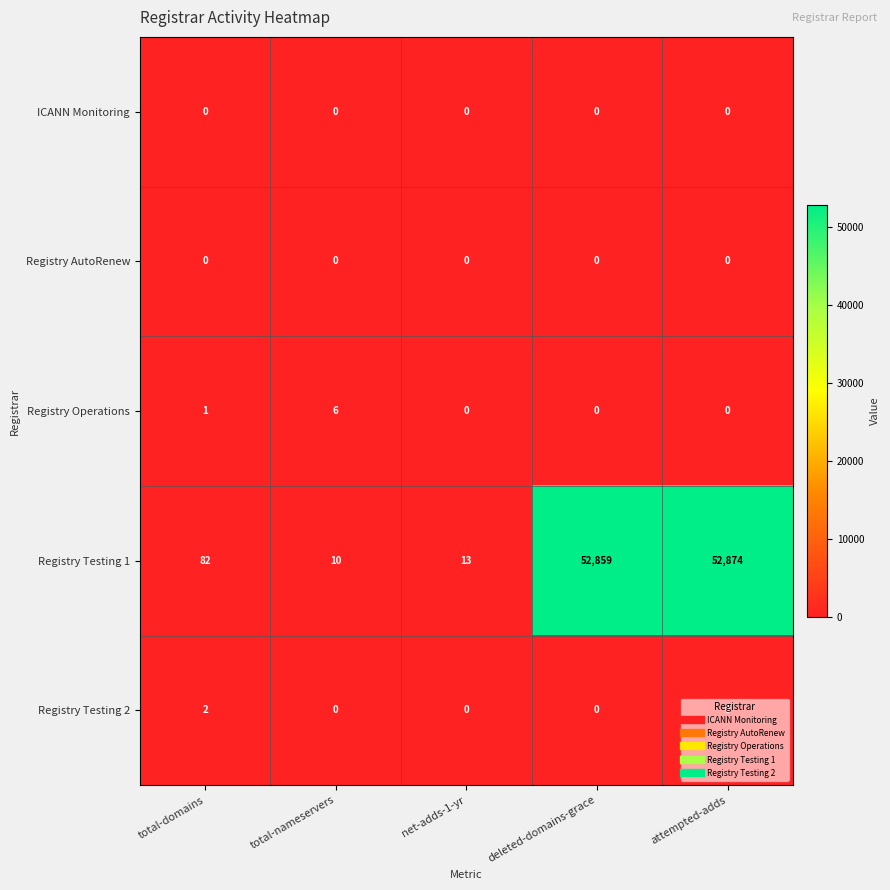

Is it true that Registry AutoRenew equals 0 at net-adds-1-yr?

True